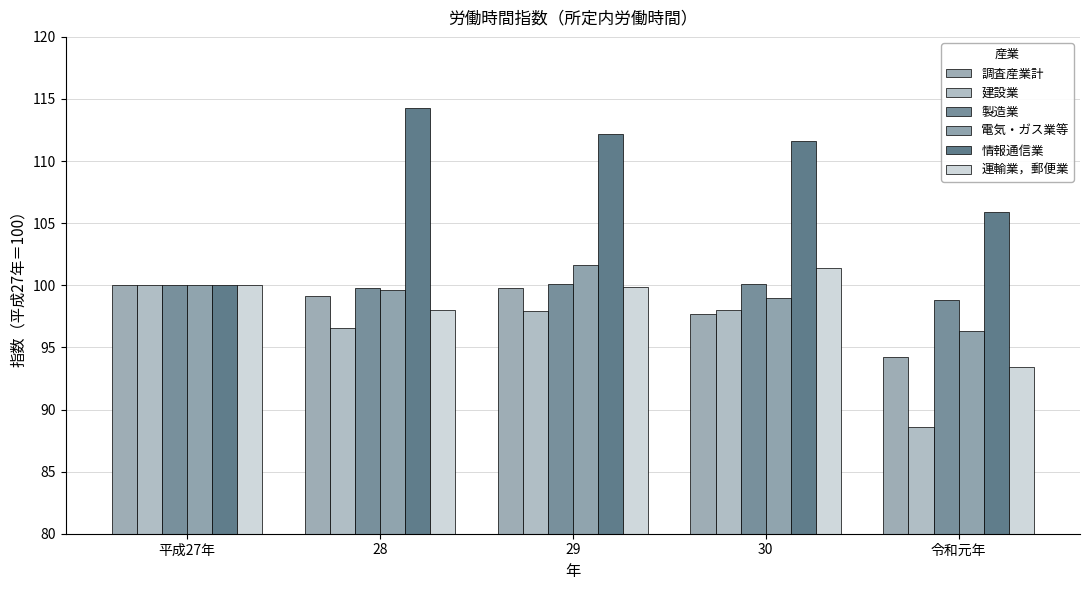

Where does the 情報通信業 series first go above 111?

28